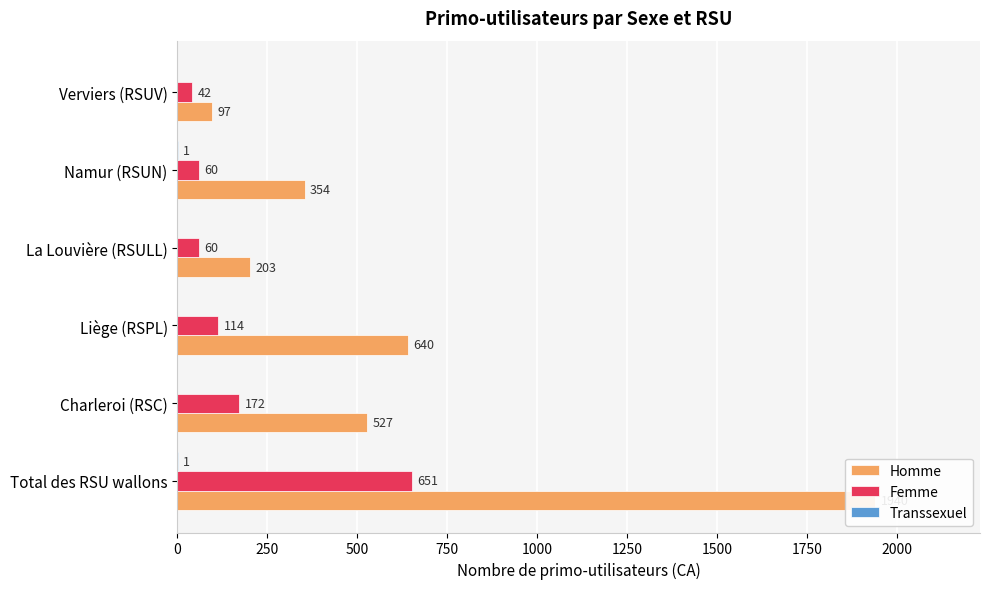

What is the lowest value of the Homme series?

97